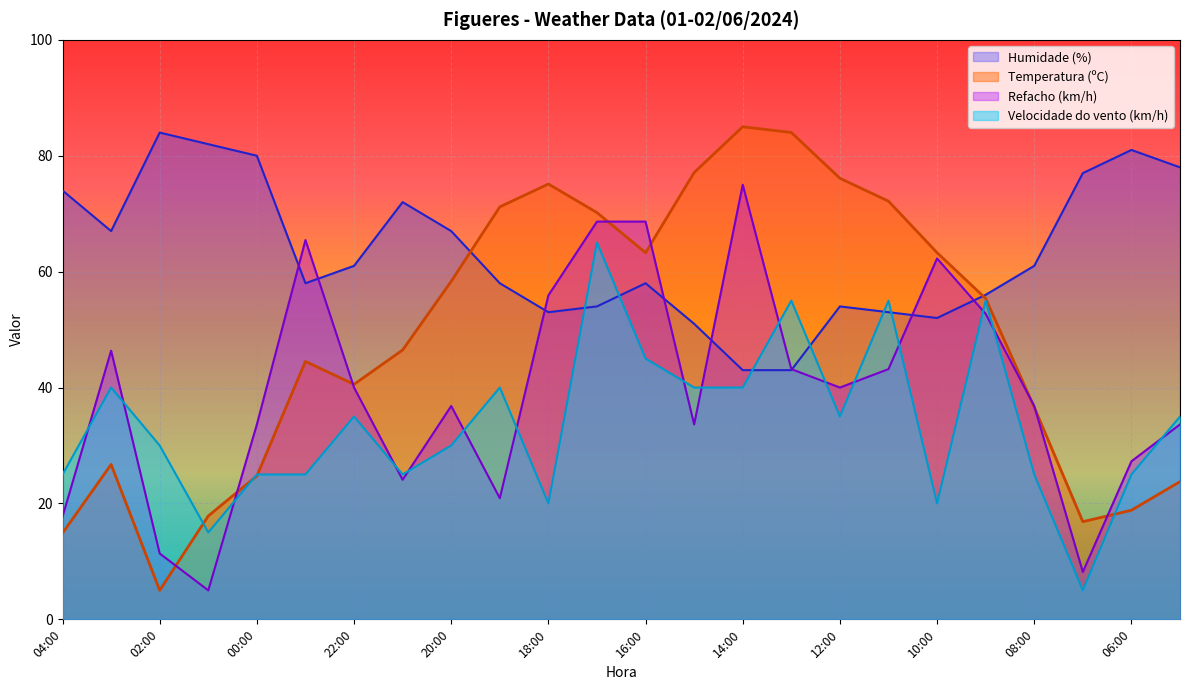

Between 12:00 and 09:00, which series saw the biggest shift?

Temperatura (ºC)